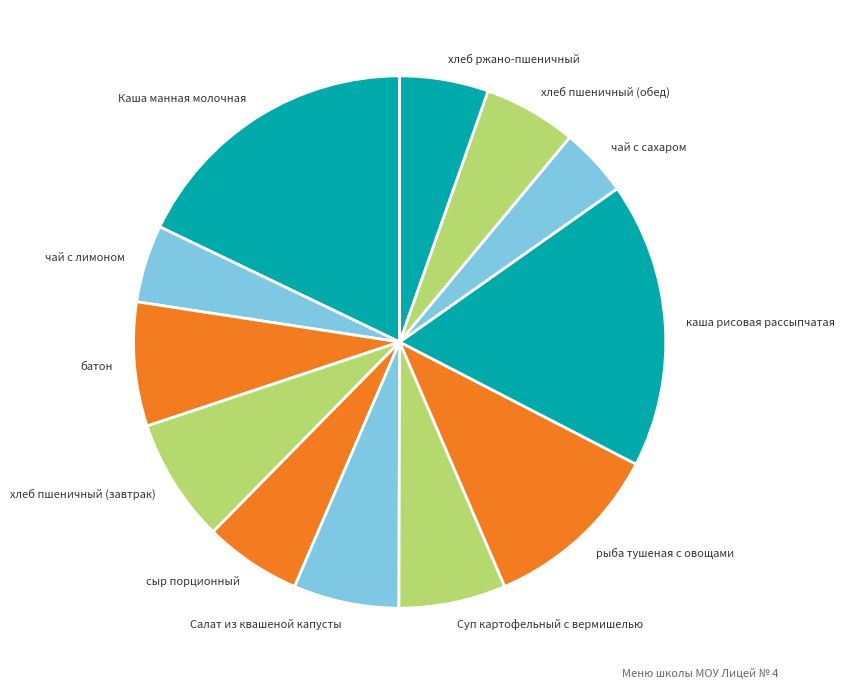

What is the ratio of the value at батон to the value at хлеб пшеничный (завтрак)?

1.0